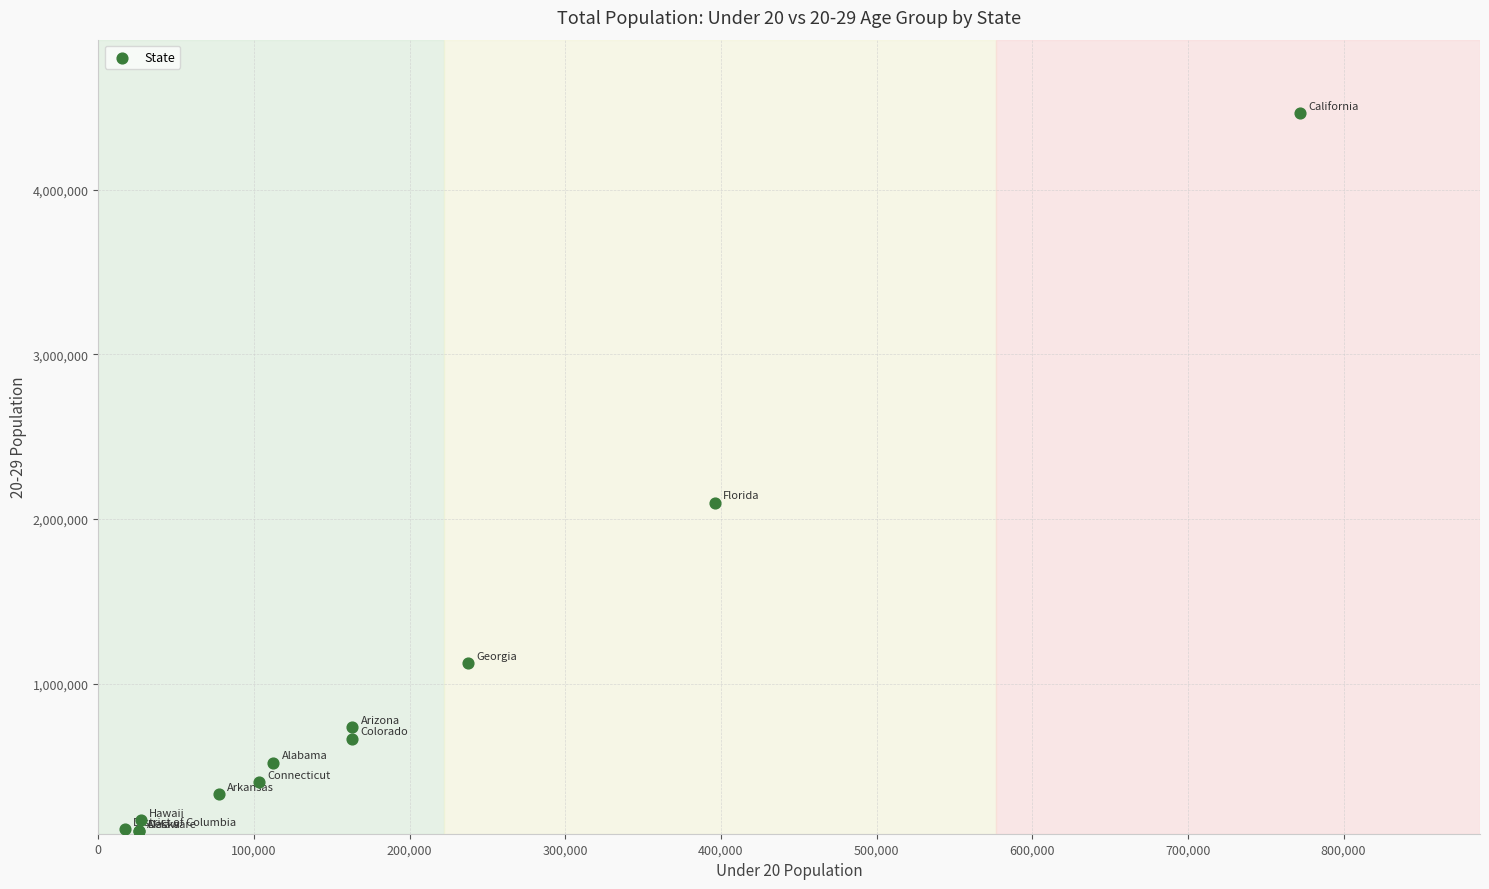

What Y value in the scatter plot is closest to 2284415?

2099253